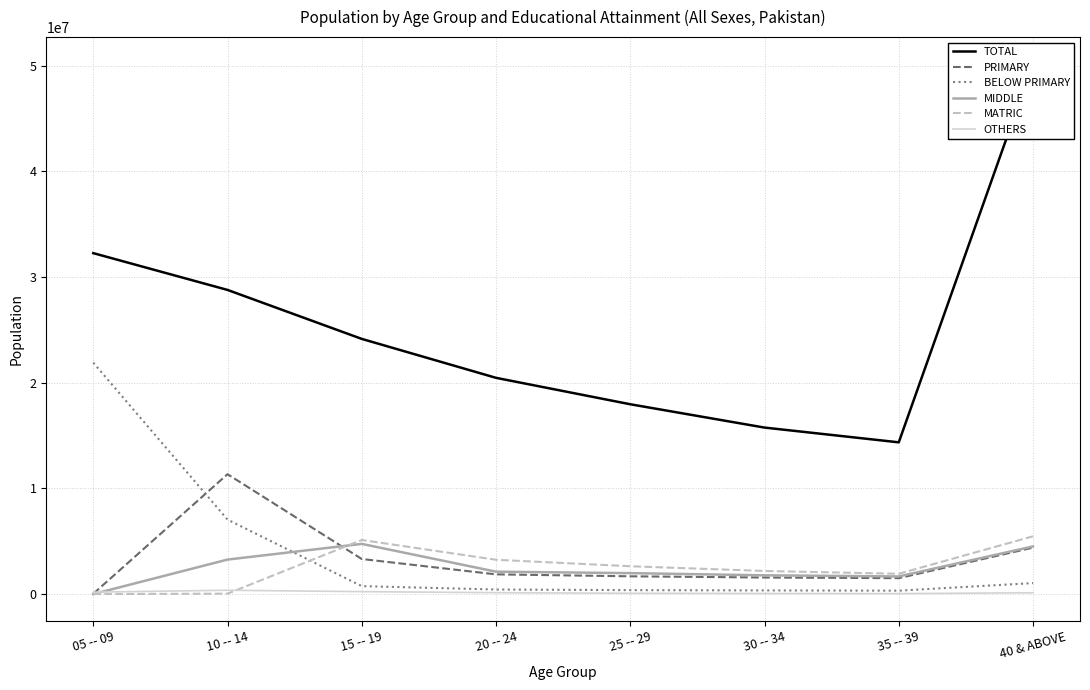

What is the total value across all series at 30 -- 34?

21689697